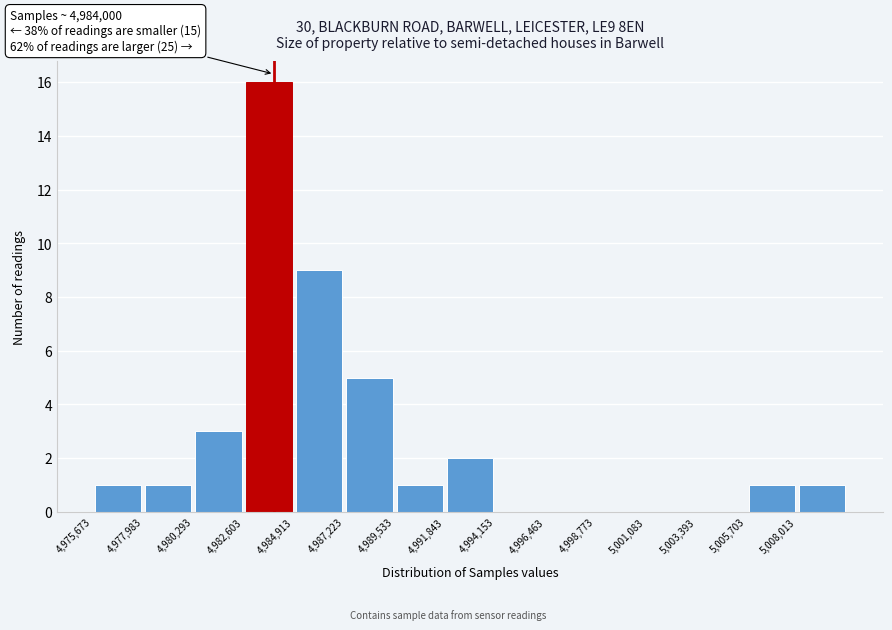

Which range on the x-axis has the tallest bar?

4982500 to 4985000